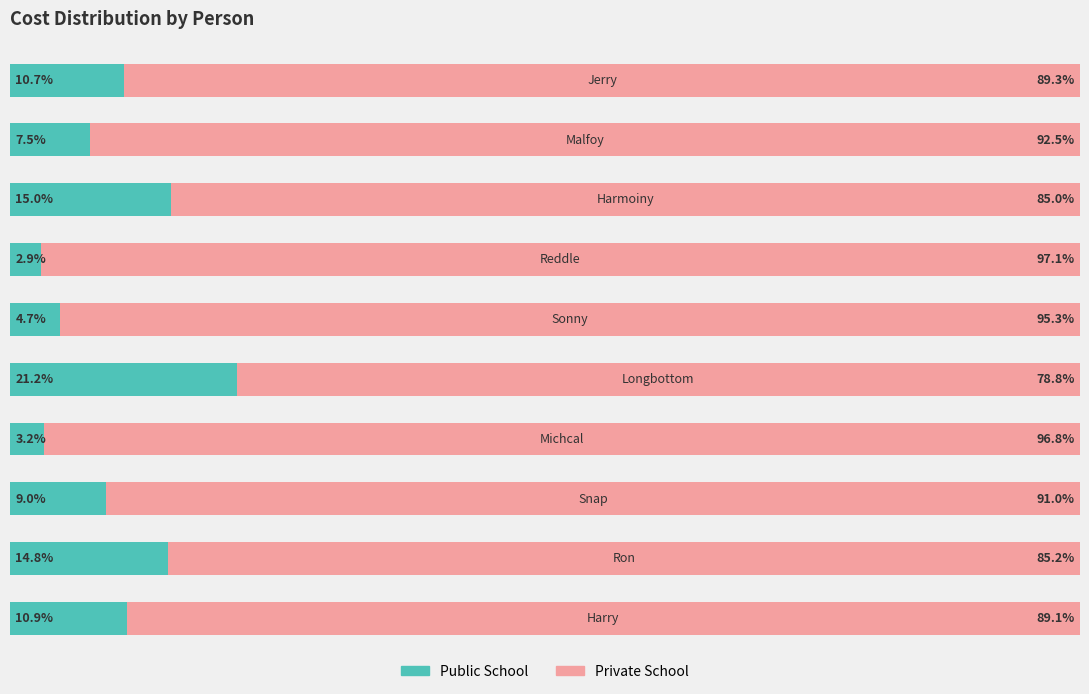

Rank the series by their maximum value, from lowest to highest.

Public School, Private School